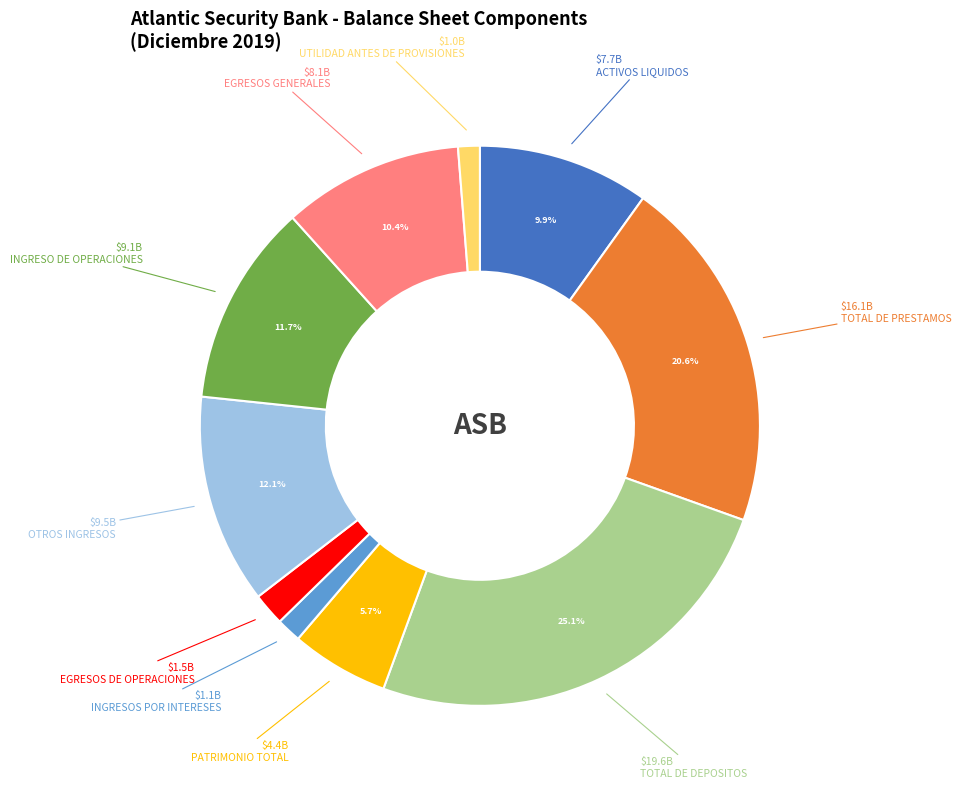

How many segments does this pie chart have?

10